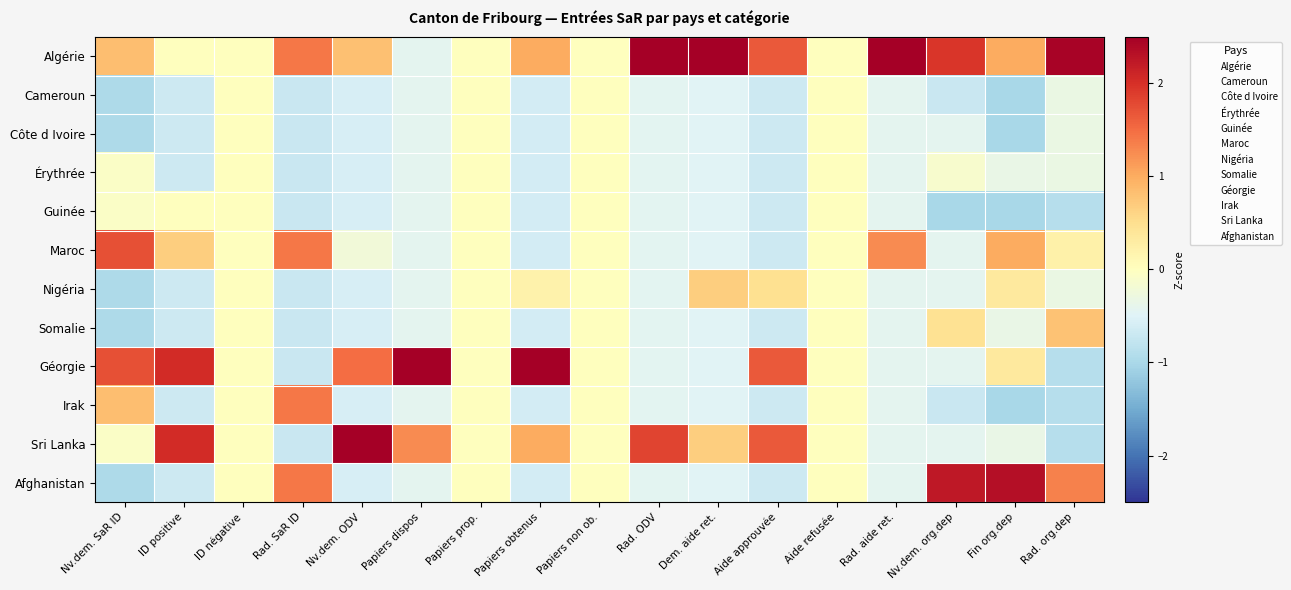

Which label corresponds to the smallest value in the chart?

Nv.dem. org.dep